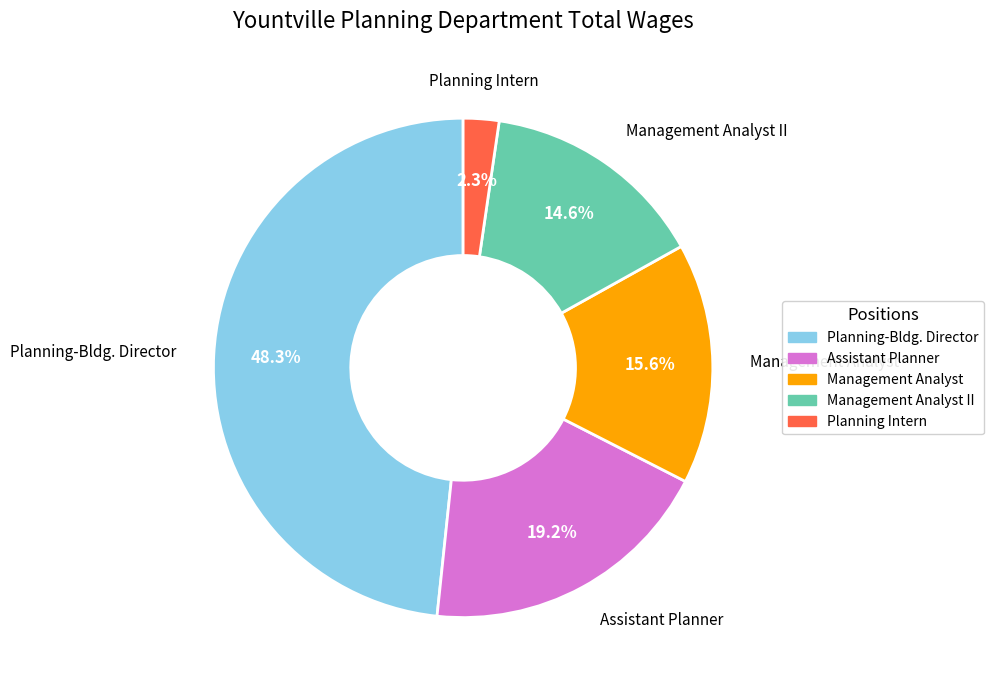

To the nearest percent, what is the average slice percentage?

20%